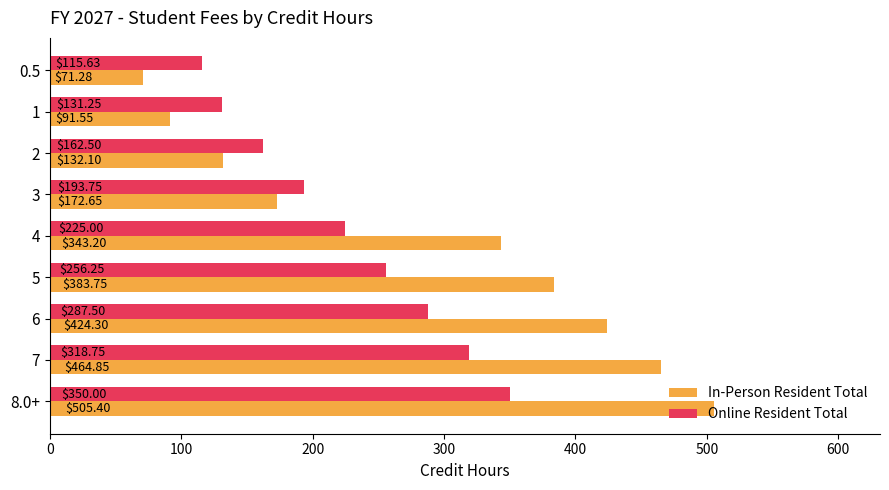

What is the difference between the Online Resident Total values at 7 and 3?

125.0